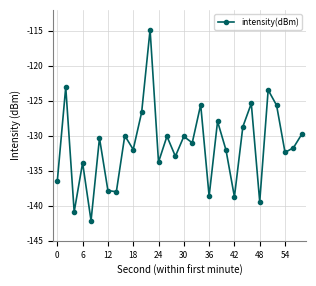

What is the minimum value shown in the chart?

-142.1